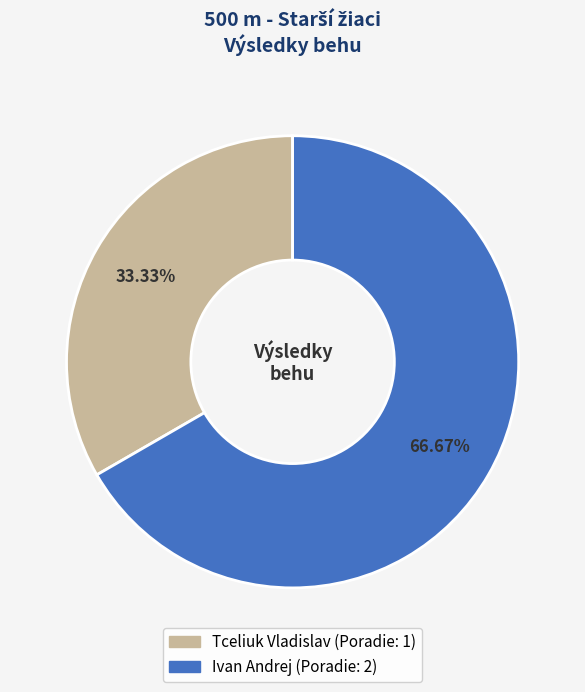

How many slices are in this pie chart?

2